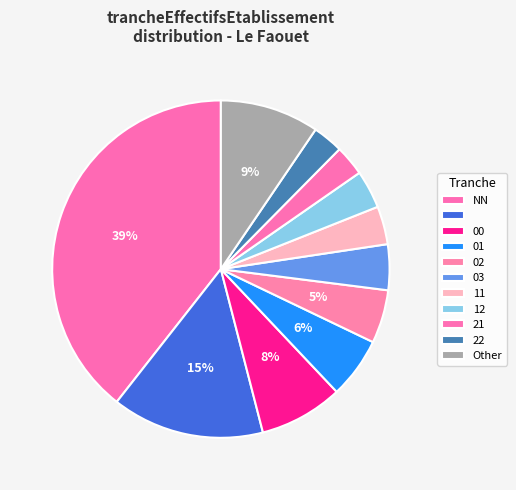

Count the number of slices in the pie.

11